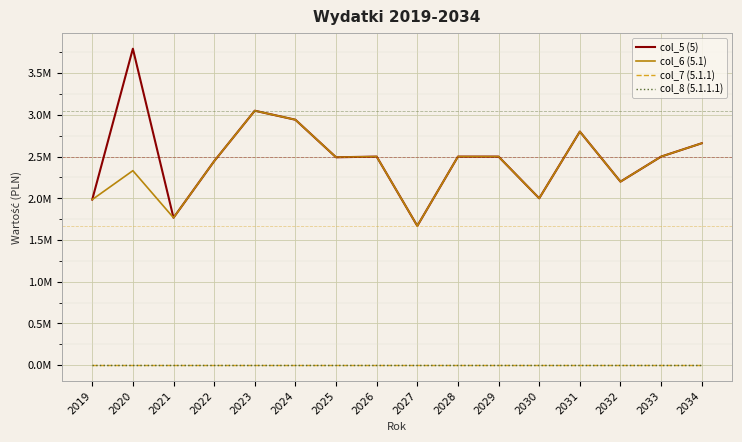

At how many categories does at least one series exceed 1797772?

14